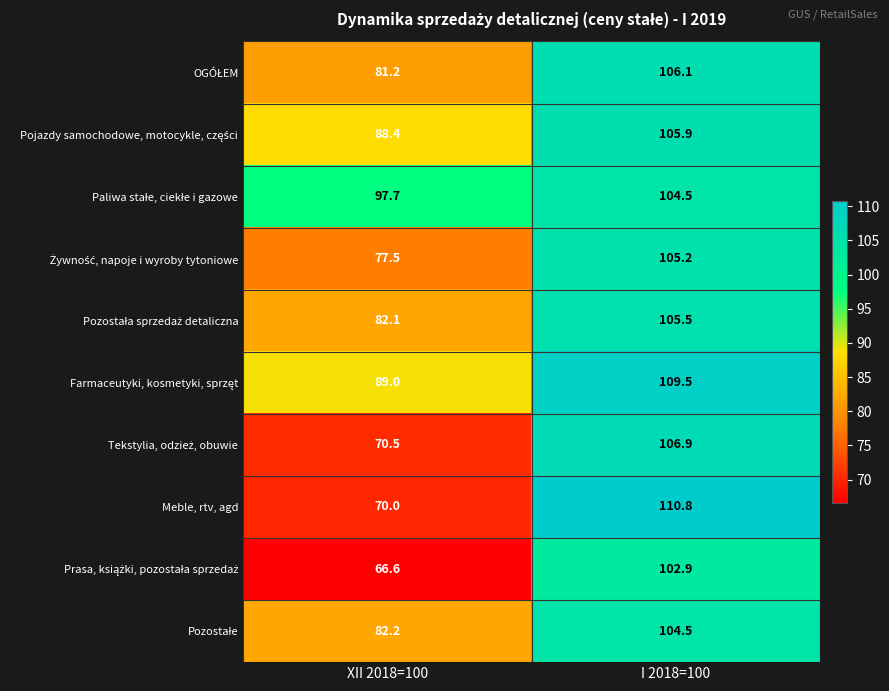

What is the maximum value shown in the chart?

110.8